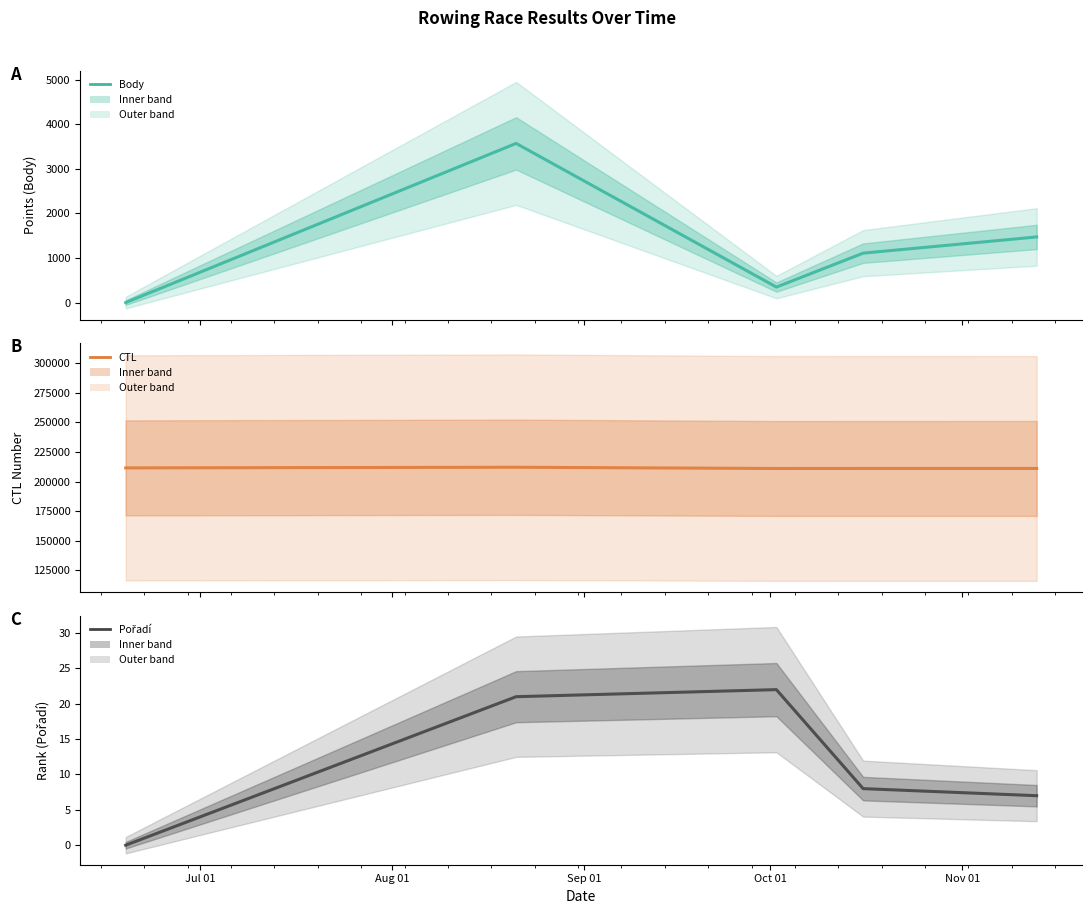

How many data points does each series have?

5